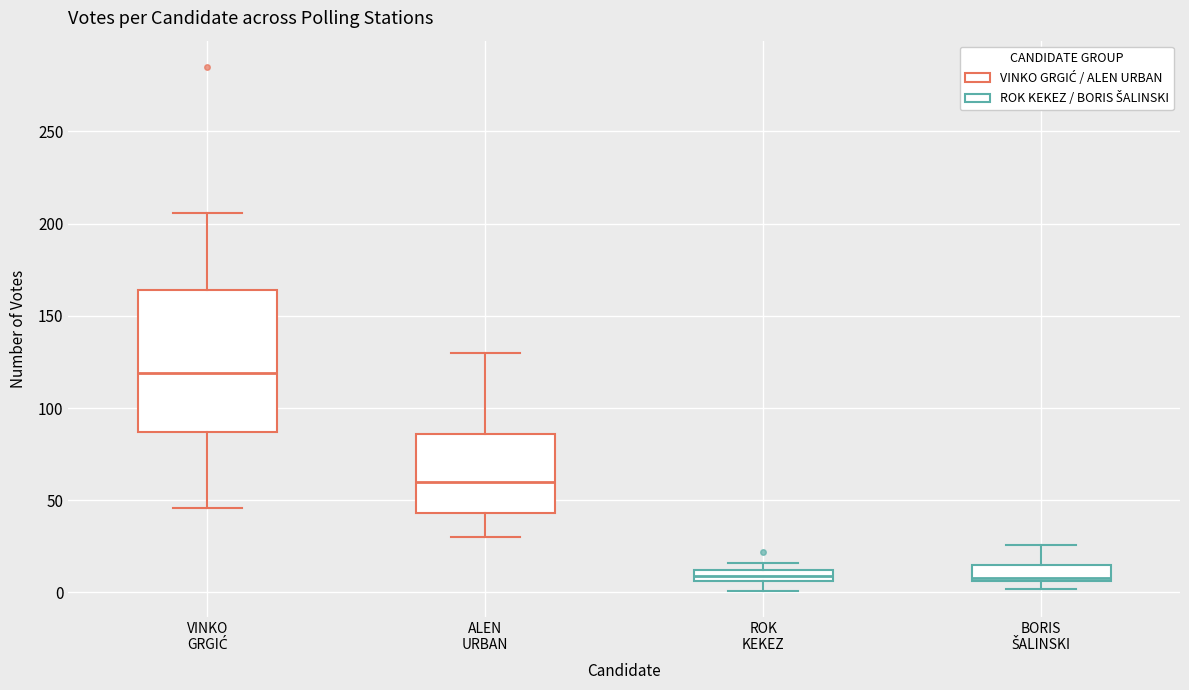

Which box is the tallest, from its lower edge to its upper edge?

VINKO GRGIĆ